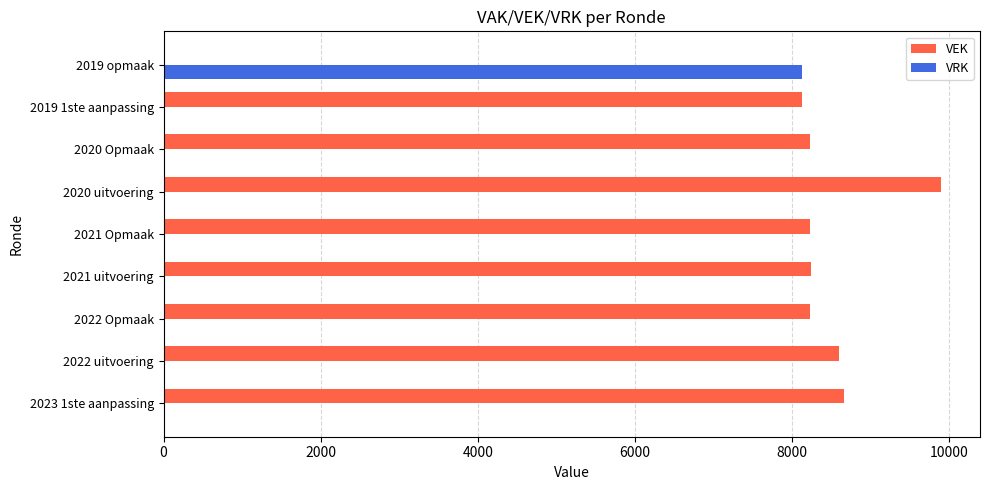

Is the value of VEK at 2019 1ste aanpassing greater than the value of VRK at 2020 uitvoering?

Yes